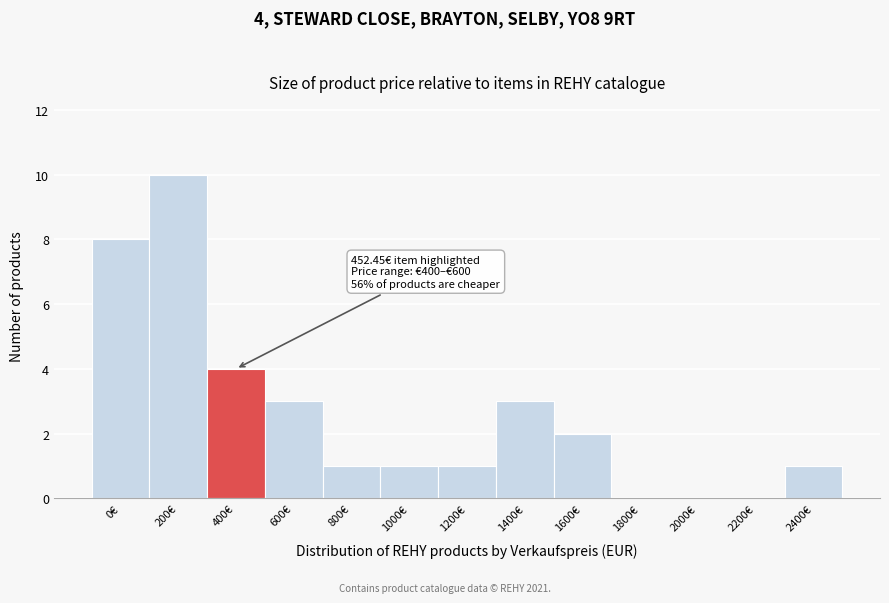

Reading left to right, transcribe all the data shown in this chart.

0€=8	200€=10	400€=4	600€=3	800€=1	1000€=1	1200€=1	1400€=3	1600€=2	1800€=0	2000€=0	2200€=0	2400€=1